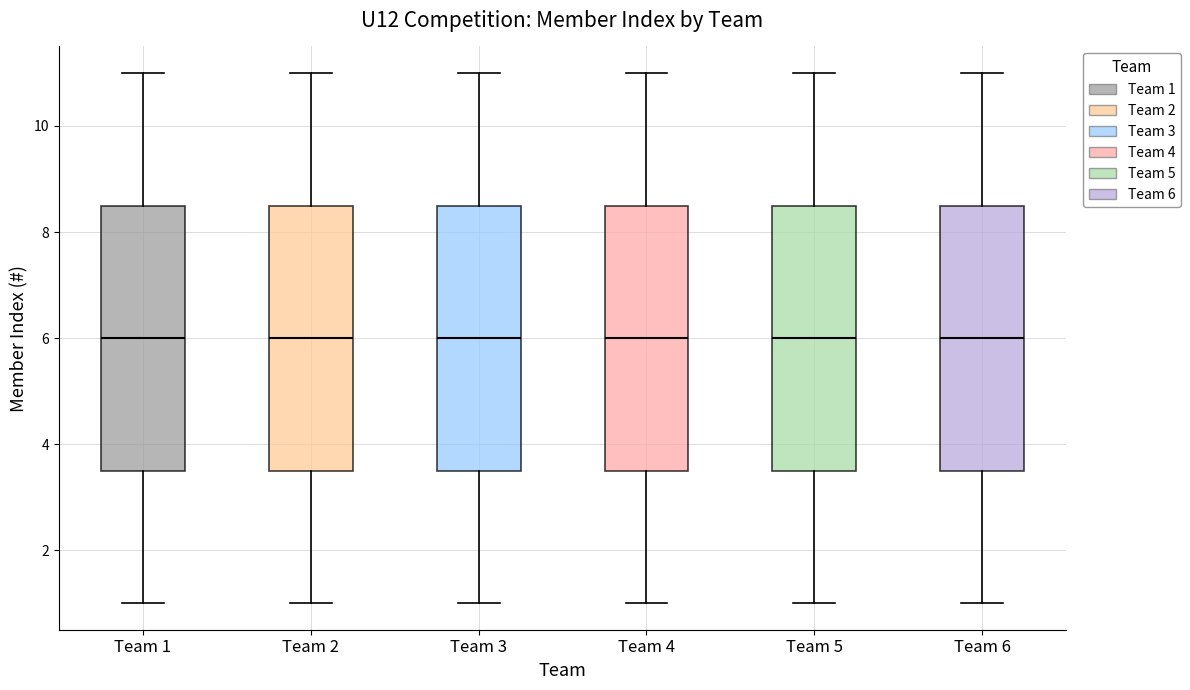

Reading left to right, read every box against the y-axis: the position of its median line, the range the box covers, and the ends of its whiskers. The values are not printed on the chart, so give them approximately, as read against the axis.

Team 1: median 6.0, box 3.6 to 8.6, whiskers 1.0 to 11.0
Team 2: median 6.0, box 3.6 to 8.6, whiskers 1.0 to 11.0
Team 3: median 6.0, box 3.6 to 8.6, whiskers 1.0 to 11.0
Team 4: median 6.0, box 3.6 to 8.6, whiskers 1.0 to 11.0
Team 5: median 6.0, box 3.6 to 8.6, whiskers 1.0 to 11.0
Team 6: median 6.0, box 3.6 to 8.6, whiskers 1.0 to 11.0